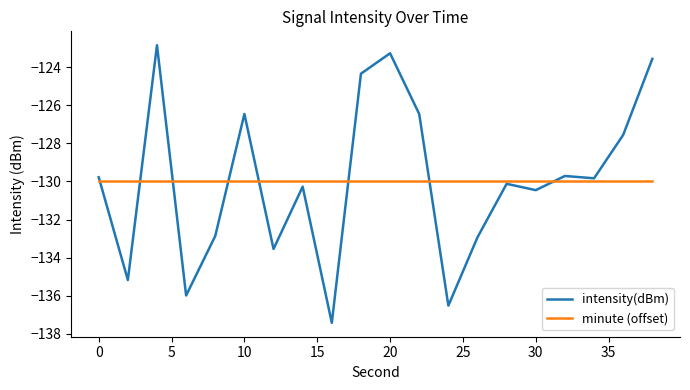

True or false: intensity(dBm) and minute (offset) intersect in this chart.

True